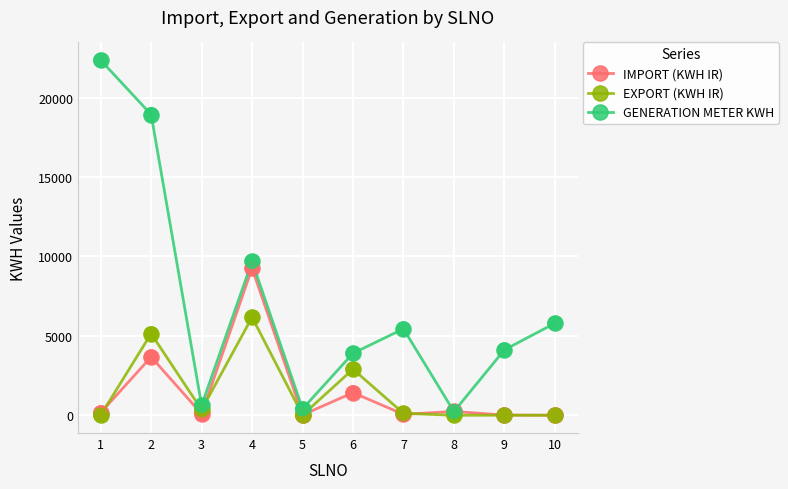

What is the total value across all series at 8?

474.4